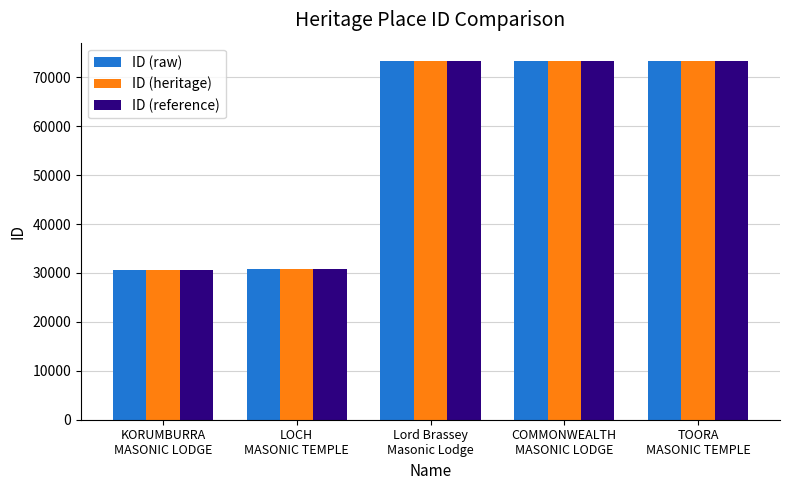

The ID (raw) series shows 73332 at COMMONWEALTH
MASONIC LODGE. True or false?

True